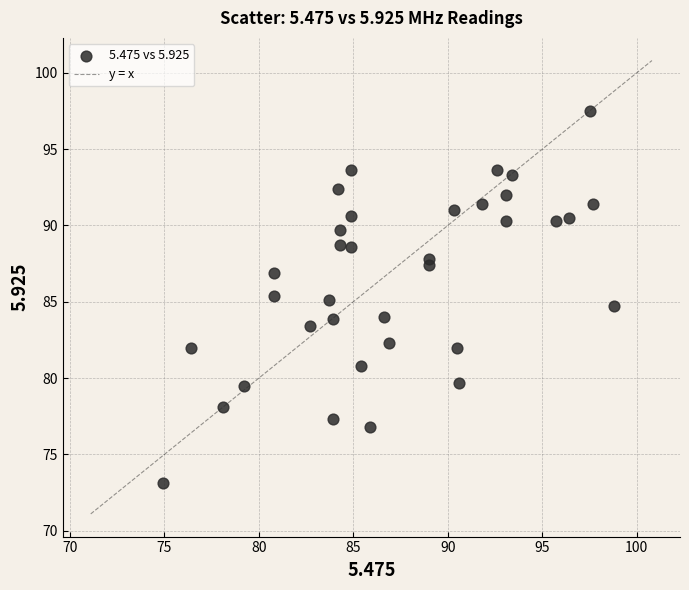

What is the range of X values (max minus min)?

23.9